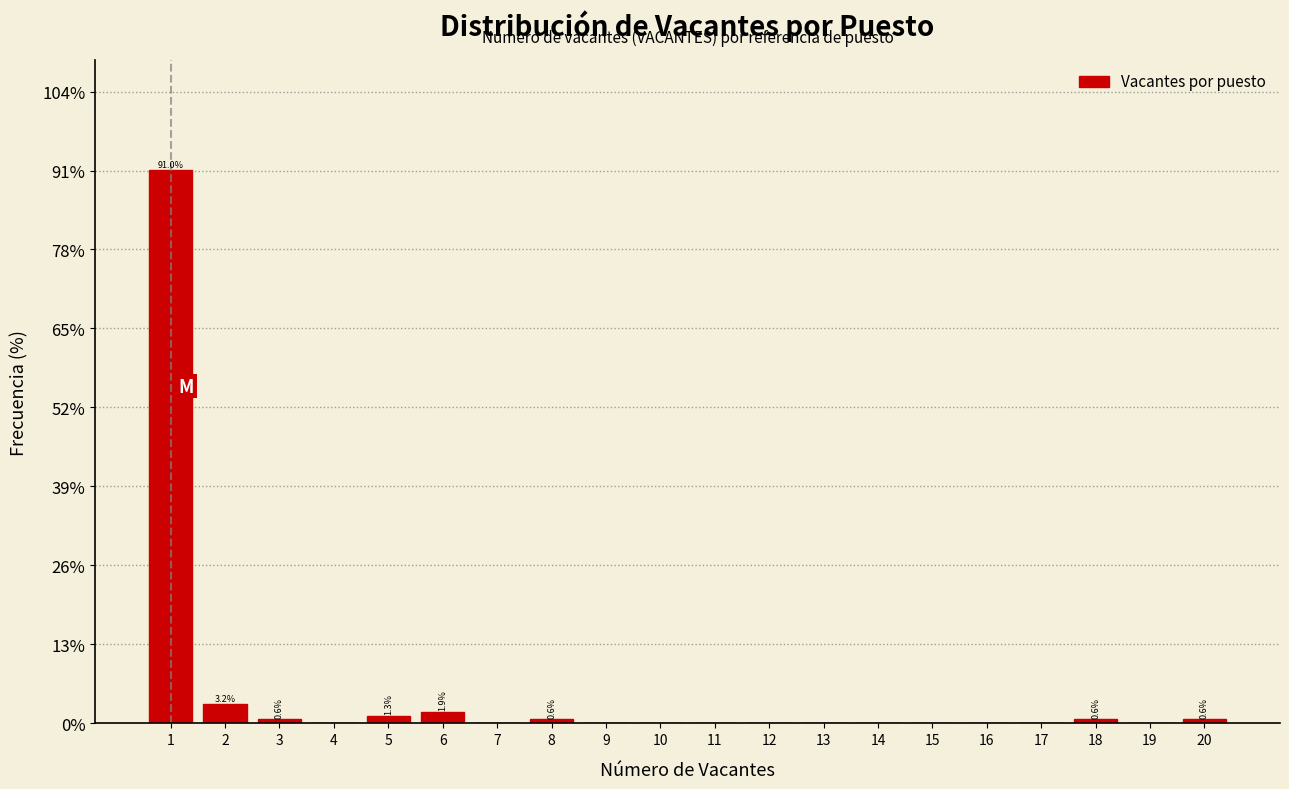

Which range on the x-axis has the tallest bar?

0.5 to 1.5